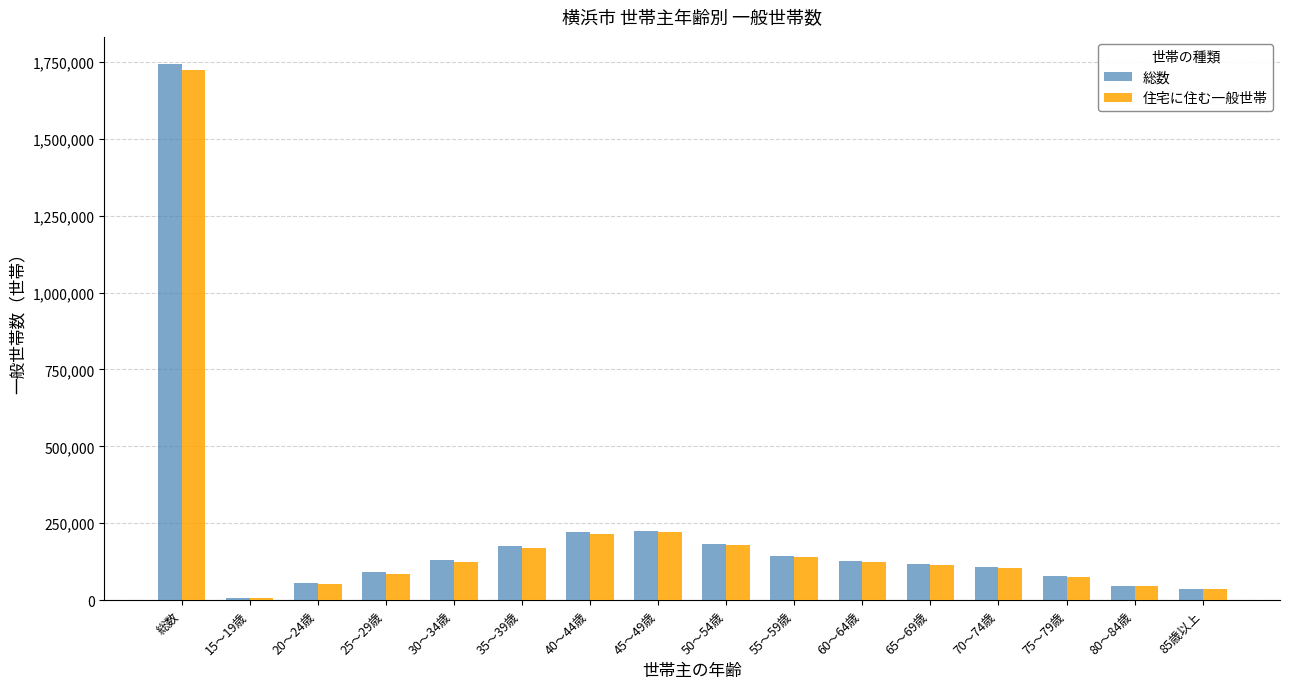

At which category is the sum across all series the highest?

総数